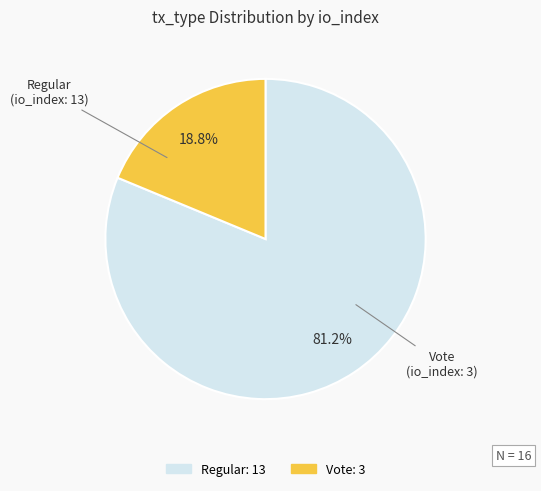

Is there a majority slice in this chart?

Yes